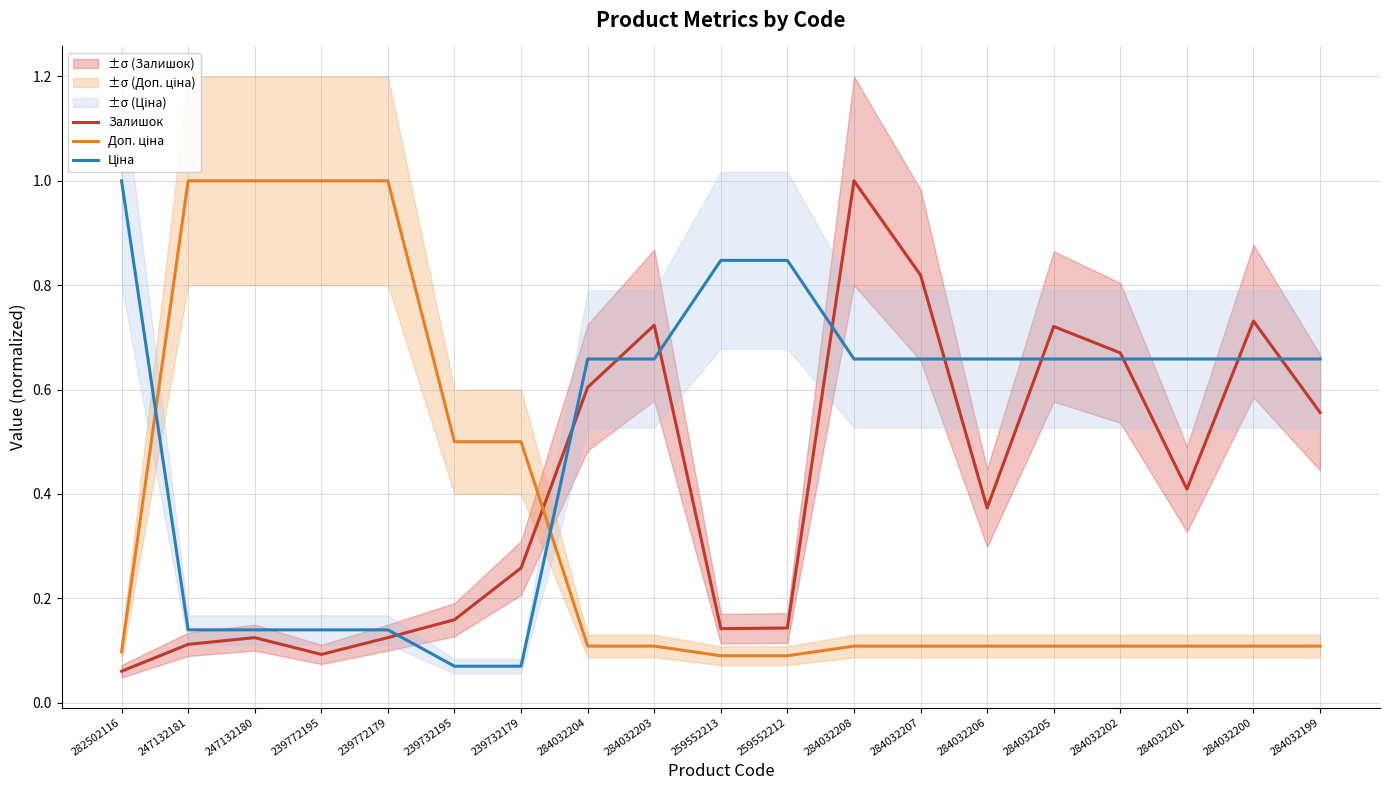

Is it true that Залишок equals 0.8 at 284032207?

True